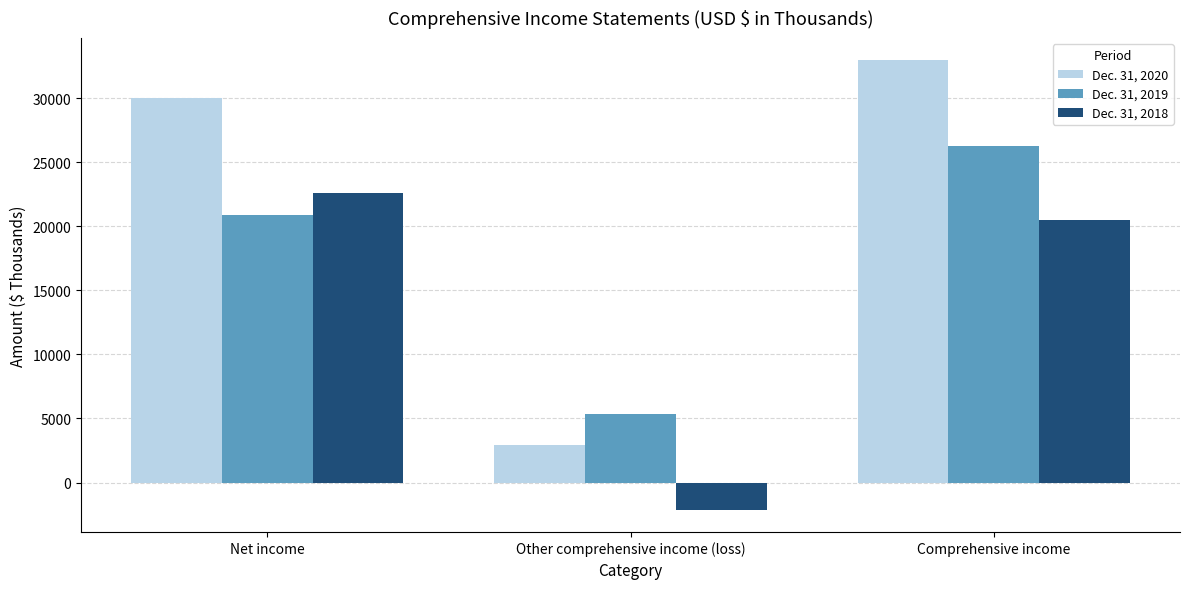

What is the difference between the maximum and second lowest values in the Dec. 31, 2019 series?

5352